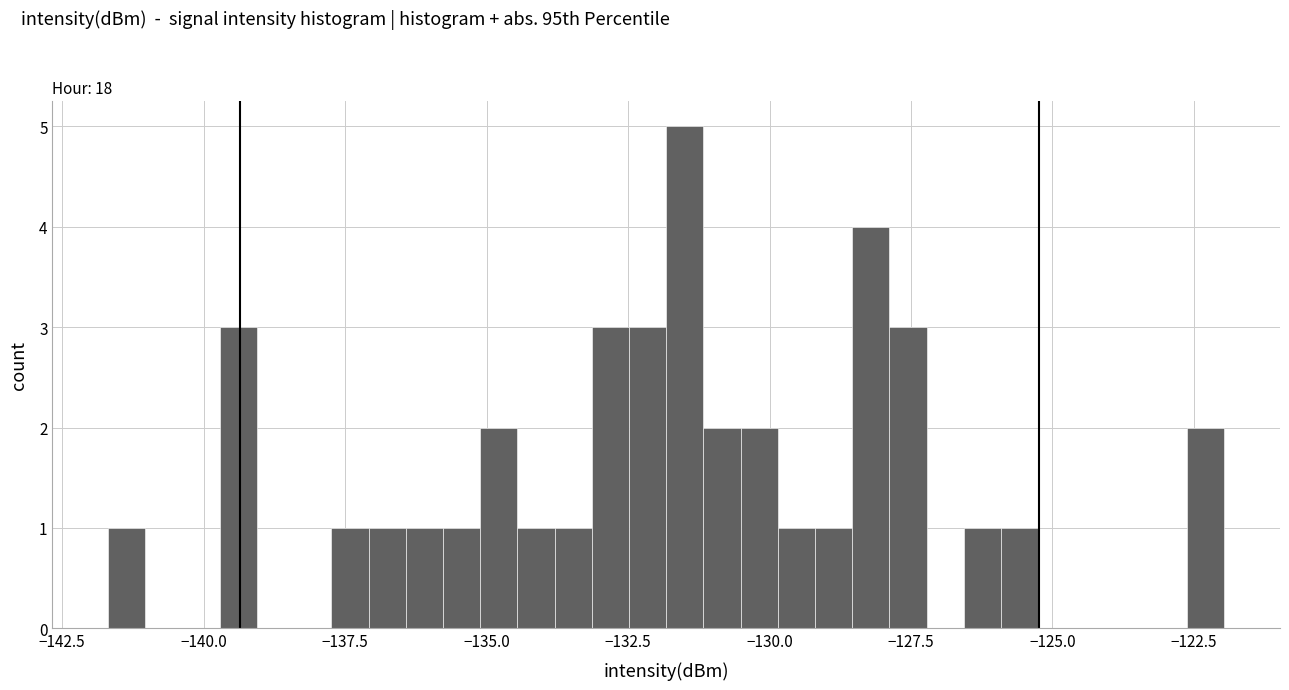

Around what value on the x-axis is the tallest bar? Give the approximate position of its centre, as read against the axis.

-131.5